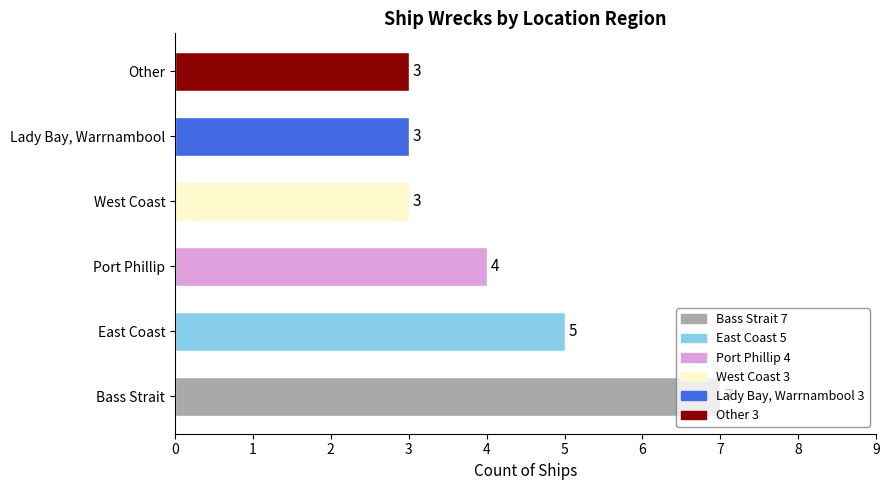

How many values are between 3 and 5?

5